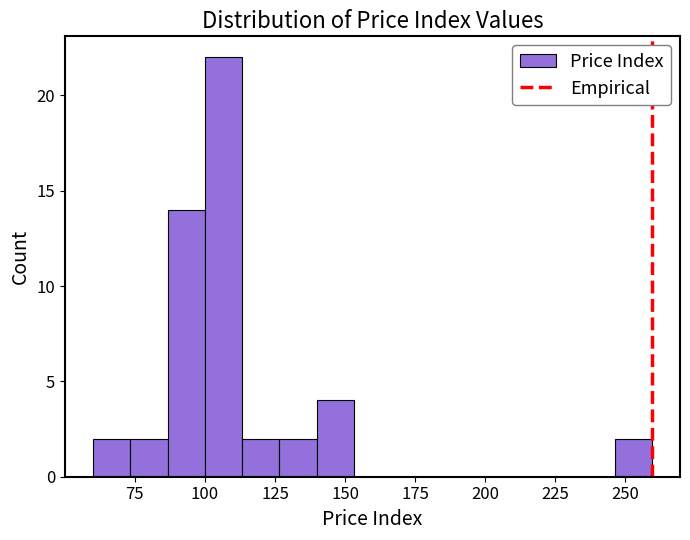

Read against the x-axis, roughly where is the centre of the tallest bar?

105